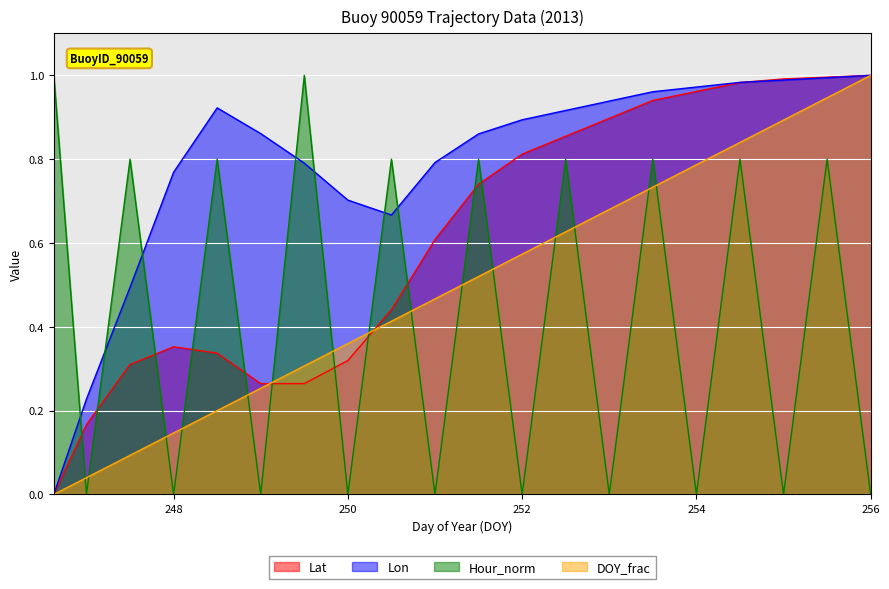

Reading left to right, transcribe all the data shown in this chart.

Lat: 0.0	0.2	0.3	0.4	0.3	0.3	0.3	0.3	0.4	0.6	0.7	0.8	0.9	0.9	0.9	1.0	1.0	1.0	1.0	1.0
Lon: 0.0	0.2	0.5	0.8	0.9	0.9	0.8	0.7	0.7	0.8	0.9	0.9	0.9	0.9	1.0	1.0	1.0	1.0	1.0	1.0
Hour_norm: 1.0	0.0	0.8	0.0	0.8	0.0	1.0	0.0	0.8	0.0	0.8	0.0	0.8	0.0	0.8	0.0	0.8	0.0	0.8	0.0
DOY_frac: 0.0	0.0	0.1	0.1	0.2	0.3	0.3	0.4	0.4	0.5	0.5	0.6	0.6	0.7	0.7	0.8	0.8	0.9	0.9	1.0